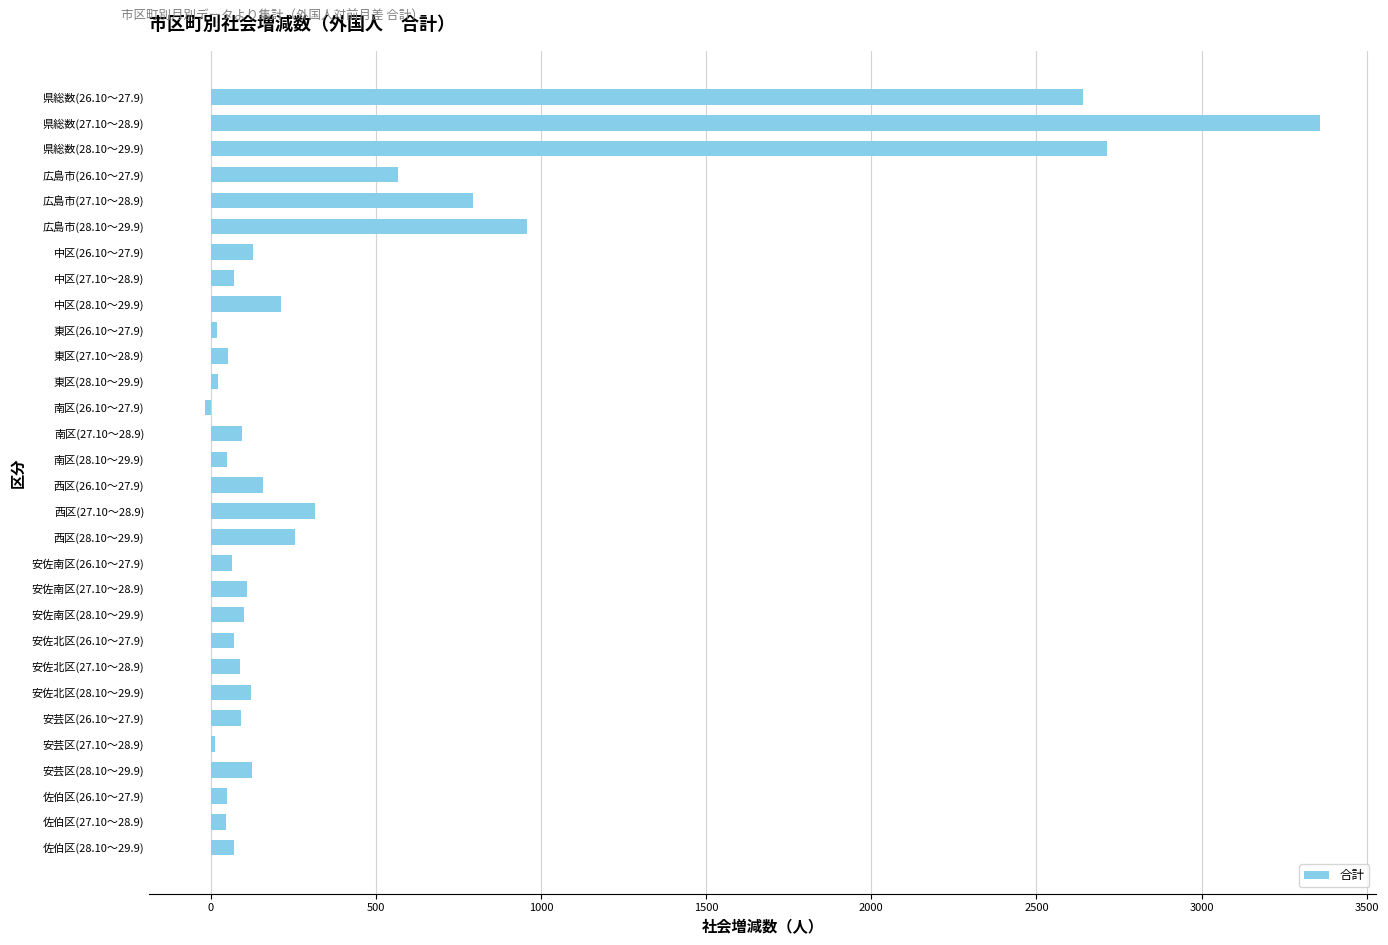

Where is the data nearest to the value 1670?

広島市(28.10～29.9)